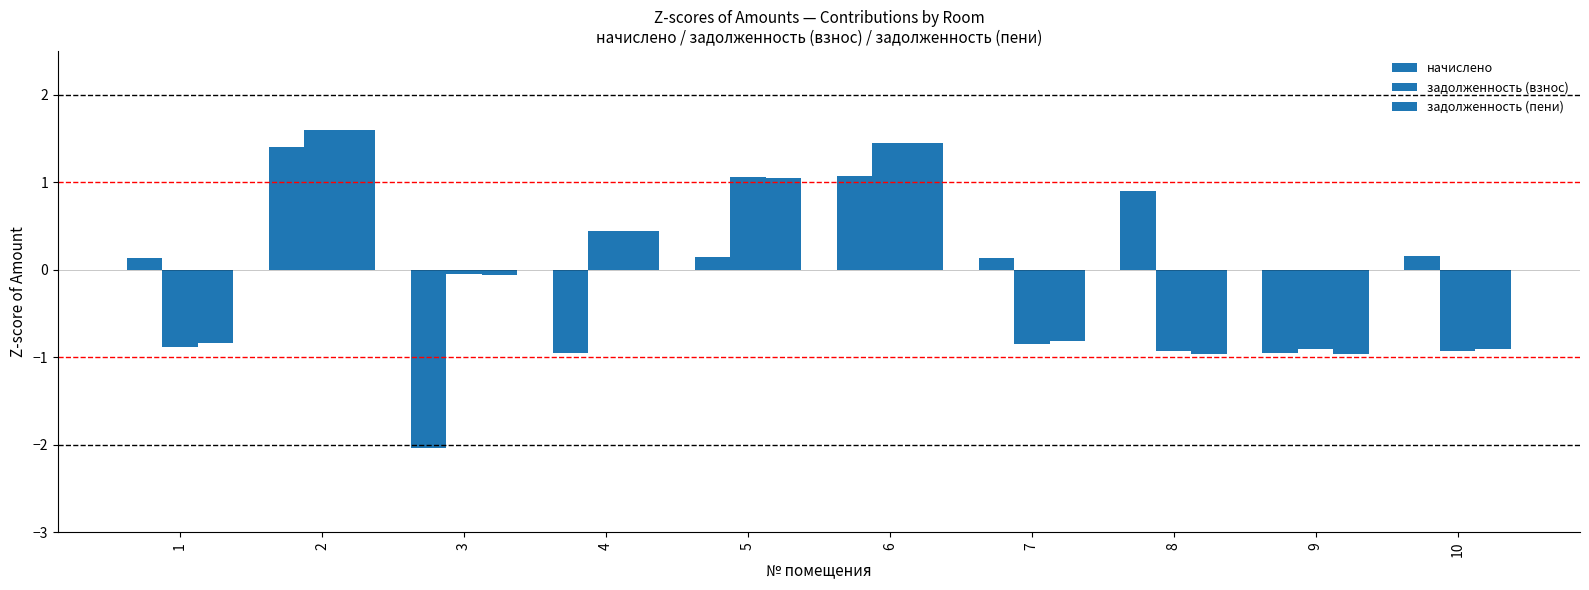

The value of начислено at 7 is 0.1. True or false?

True